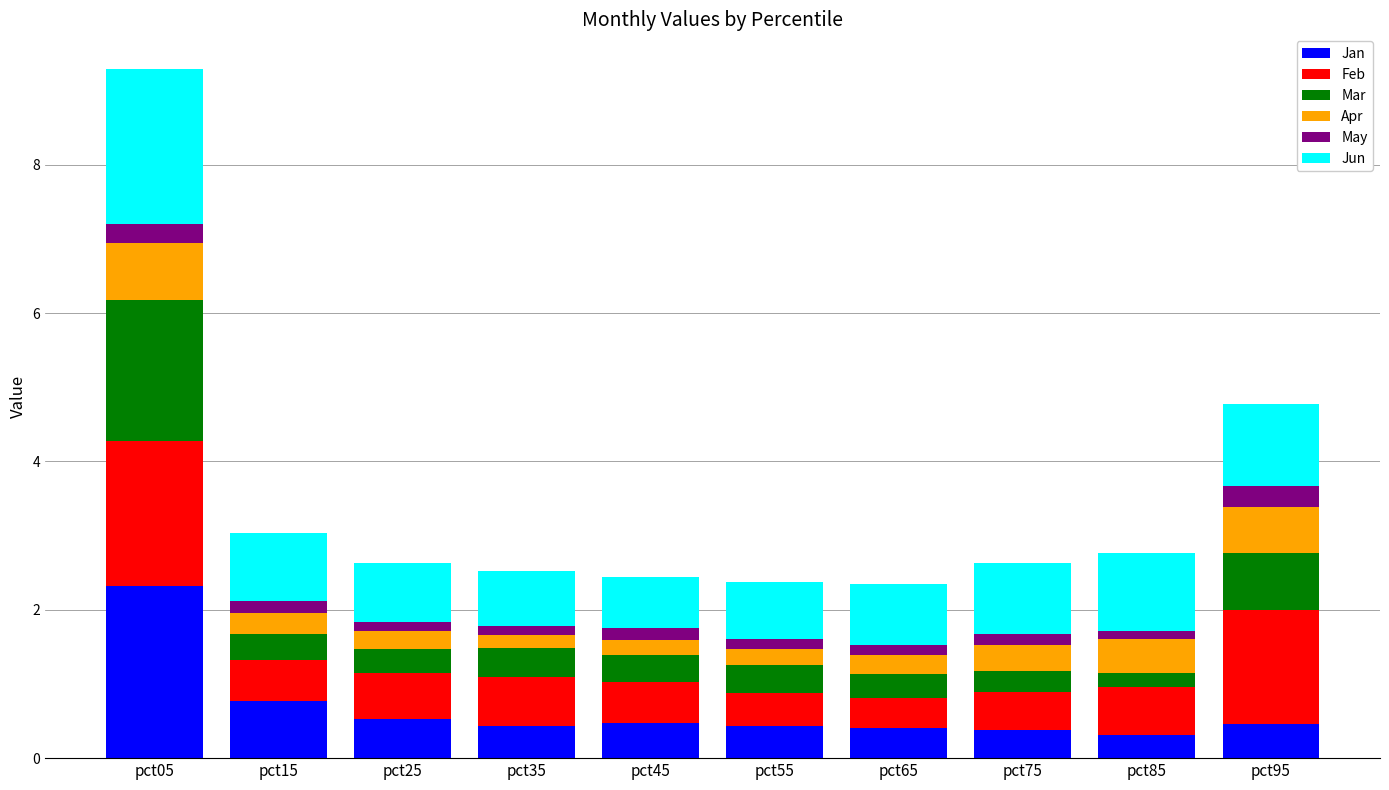

What is the minimum value for Jan?

0.3